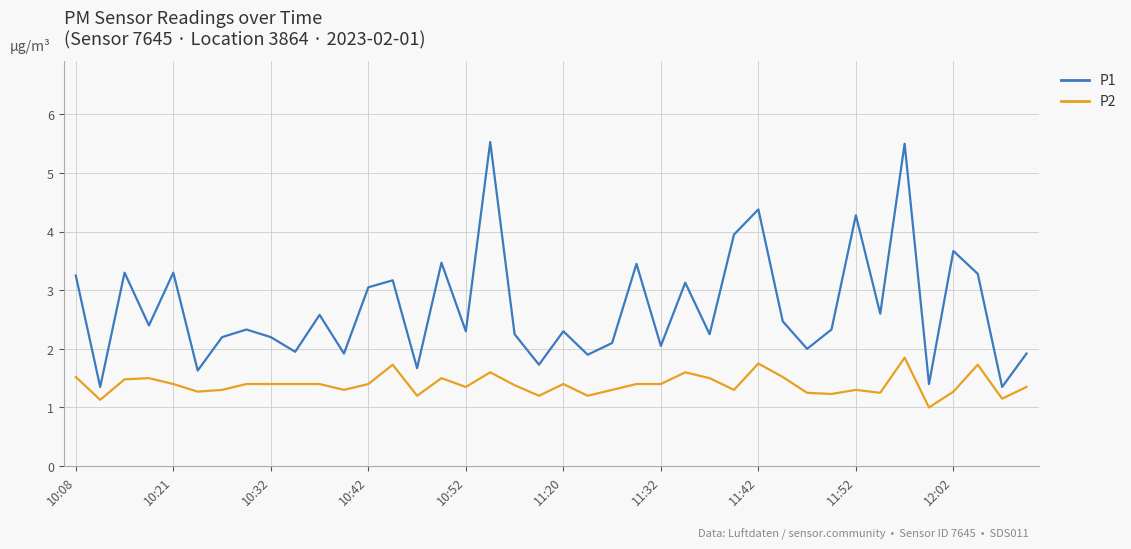

How many interior local valleys does the P1 series have?

15